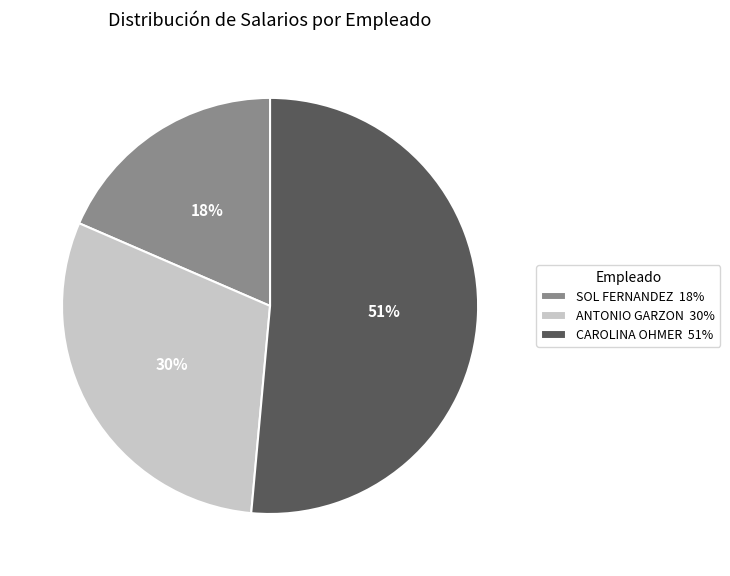

Rank the categories by value from lowest to highest.

SOL FERNANDEZ, ANTONIO GARZON, CAROLINA OHMER